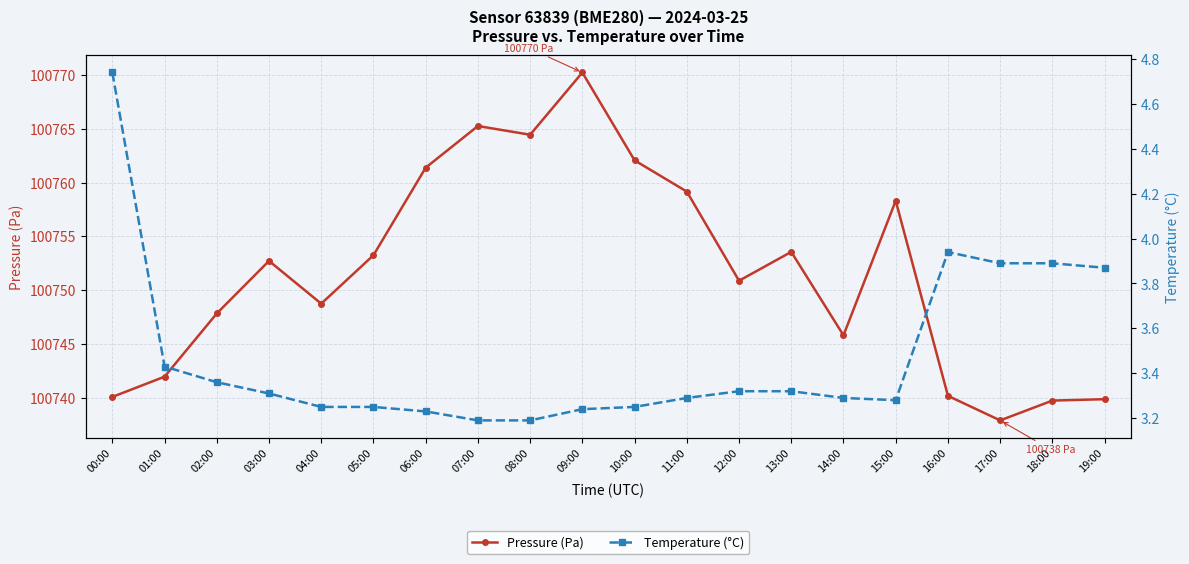

True or false: Temperature (°C) and Pressure (Pa) intersect in this chart.

False